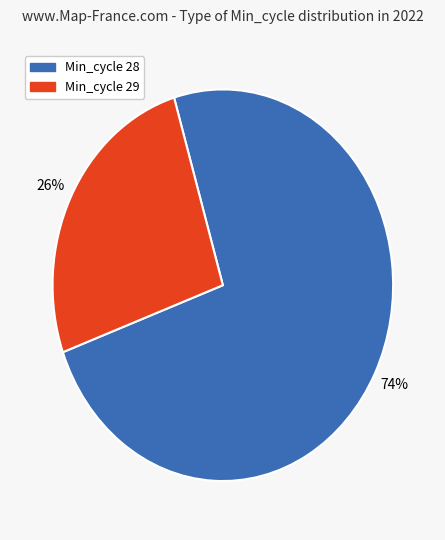

To the nearest percent, what is the average slice percentage?

50%